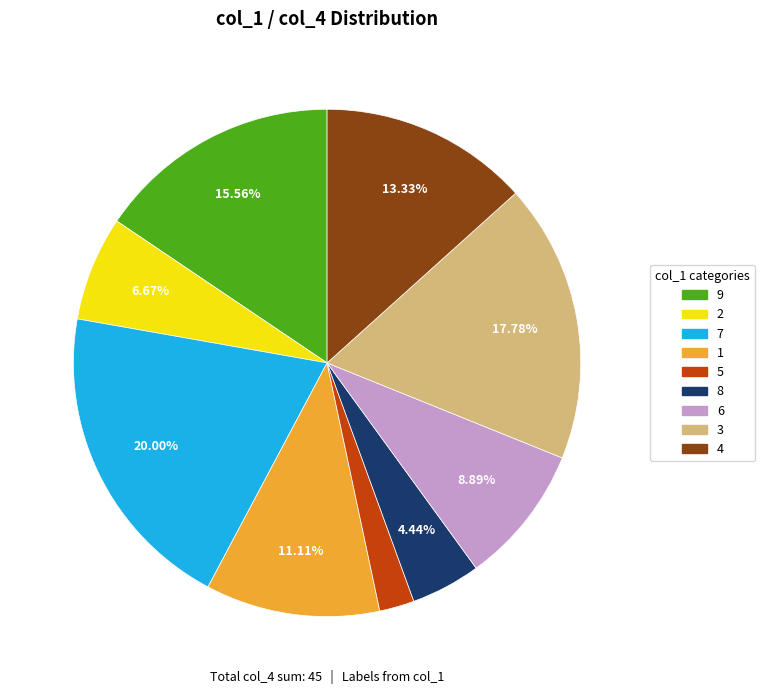

What is the ratio of the value at 1 to the value at 9?

0.7